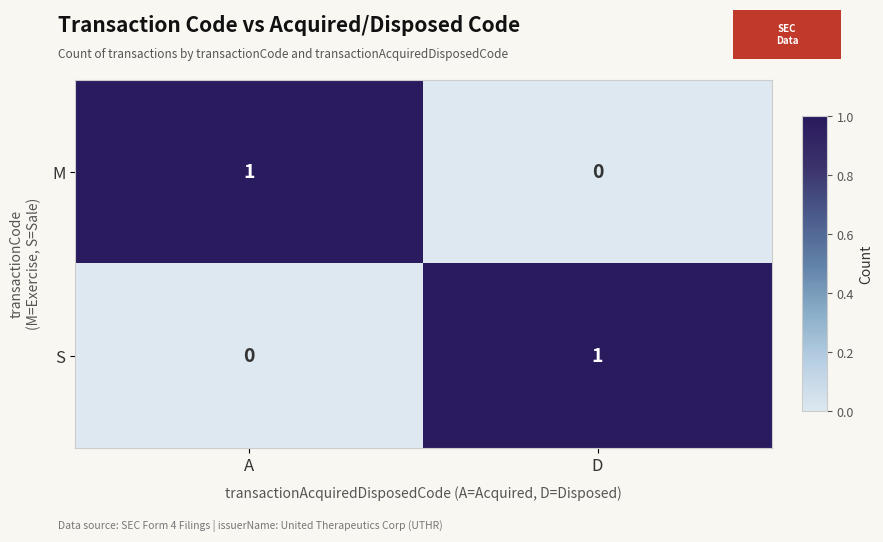

At D, list the series in order from largest to smallest.

S, M